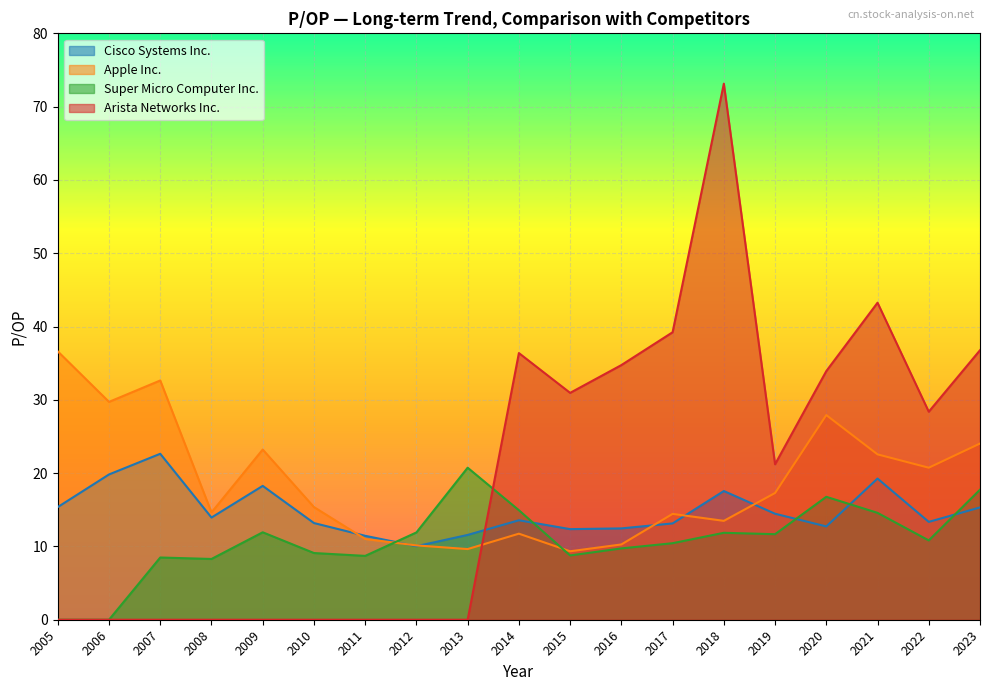

Where is Apple Inc. nearest to the value 22?

2021